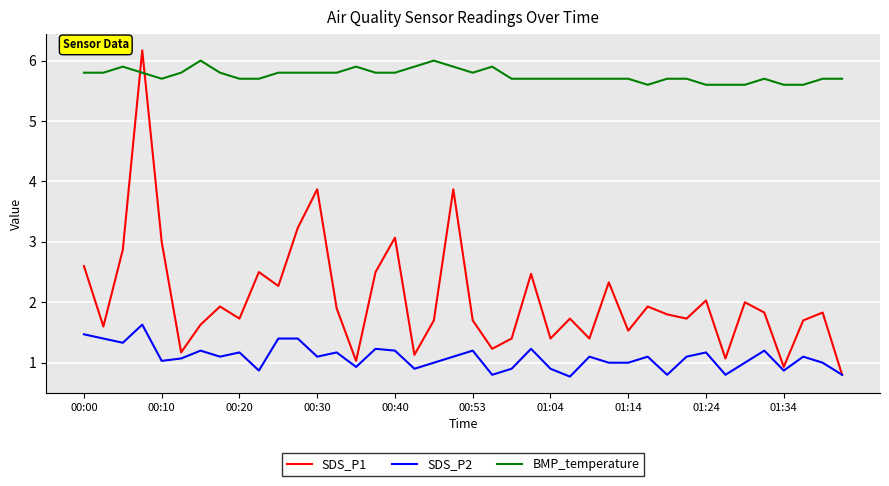

What is the minimum value for SDS_P1?

0.8